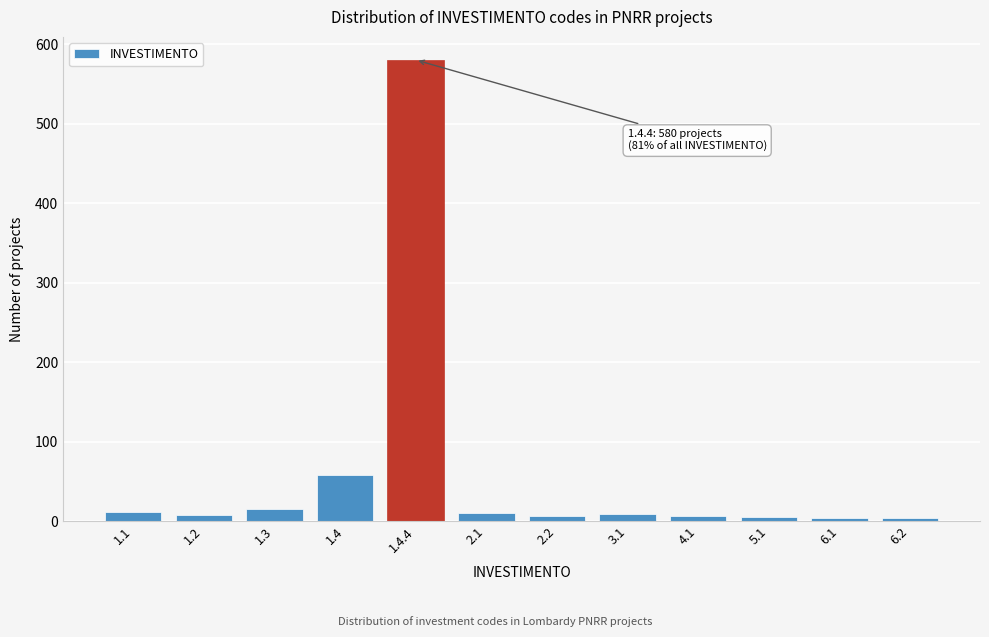

What is the maximum value shown in the chart?

580